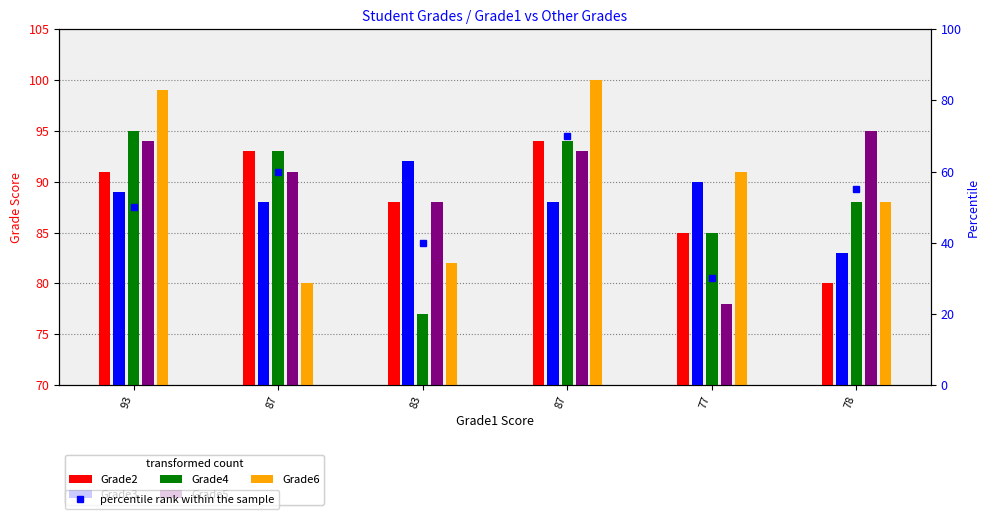

At which label does Grade5 first exceed 93?

93